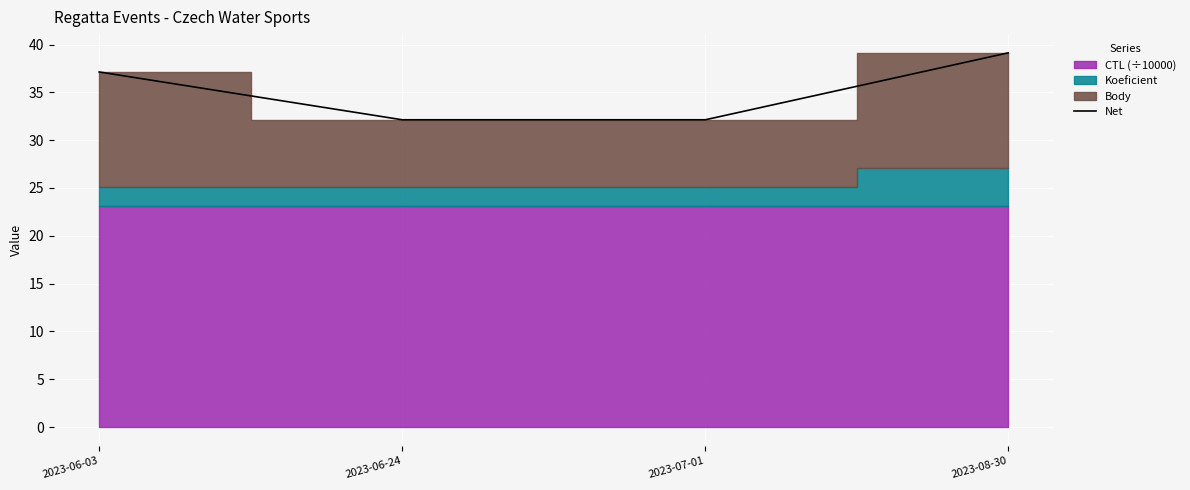

Where is the data nearest to the value 35?

2023-06-03